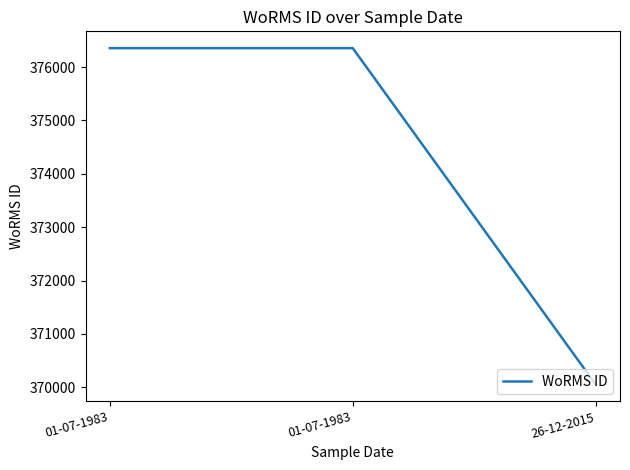

Reading left to right, what are all the values shown in this chart?

376356	376356	370050